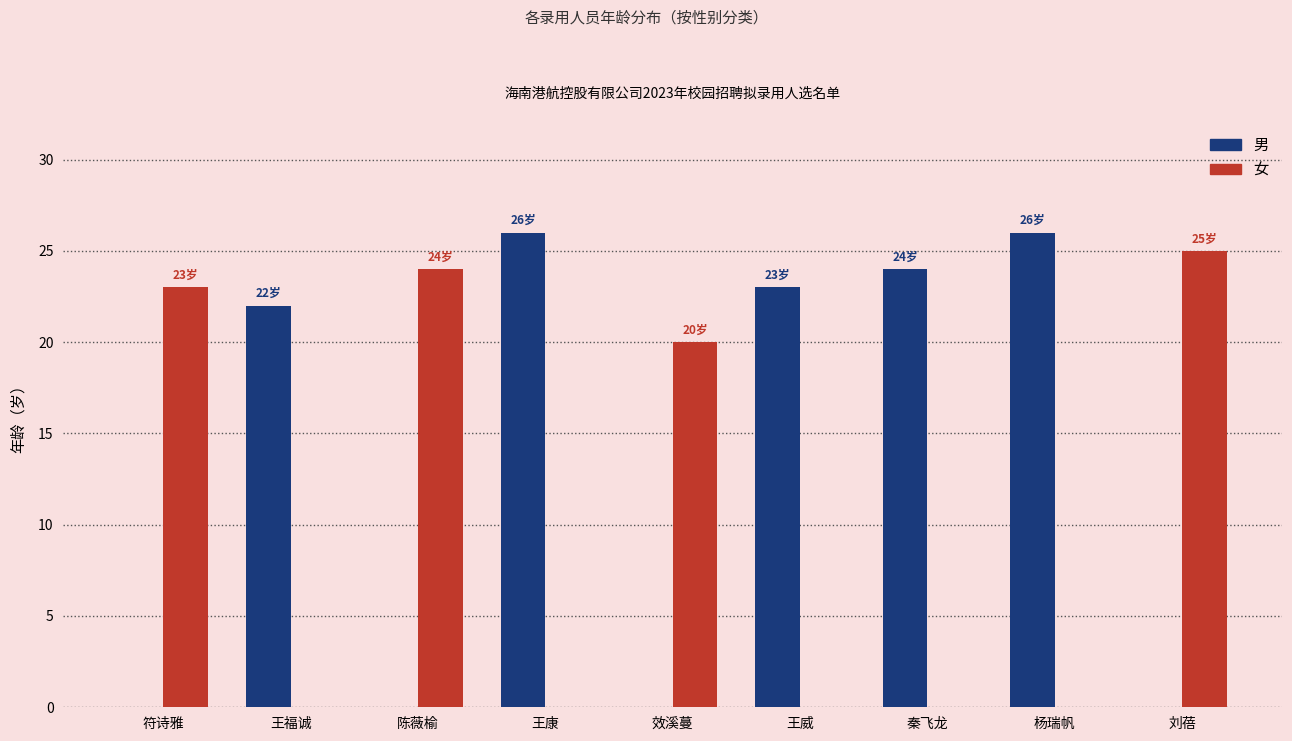

Reading left to right, extract all data points from this chart.

男: 0	22	0	26	0	23	24	26	0
女: 23	0	24	0	20	0	0	0	25